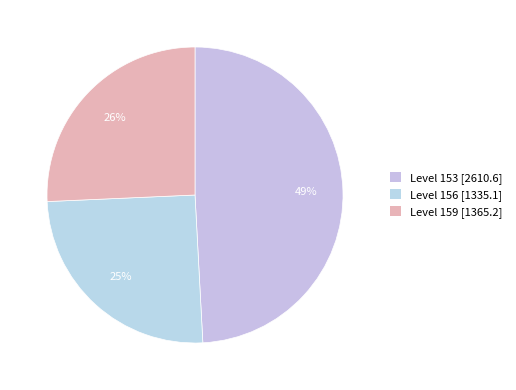

Is there a majority slice in this chart?

No